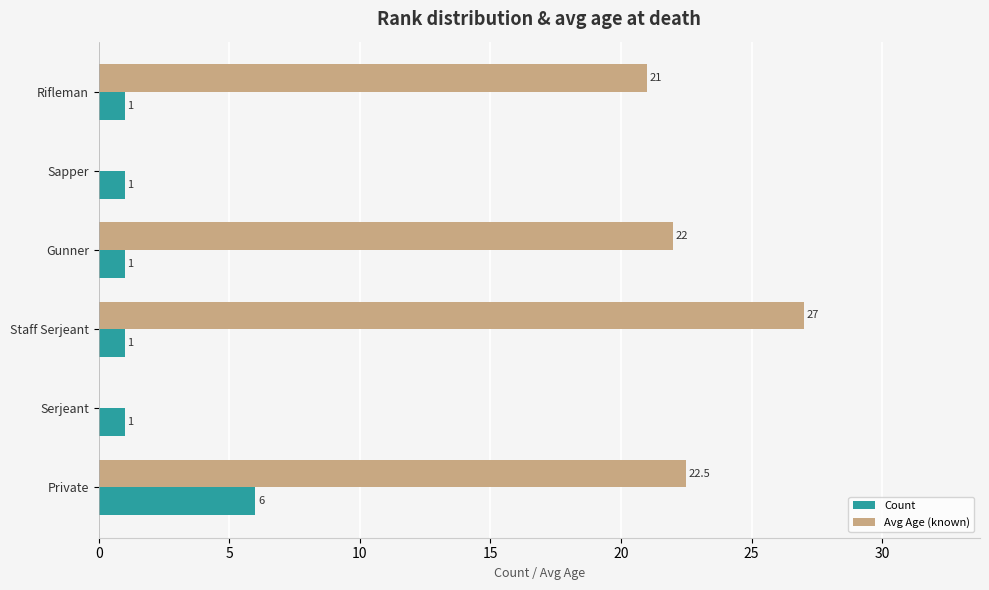

The Avg Age (known) series shows 12.3 at Private. True or false?

False